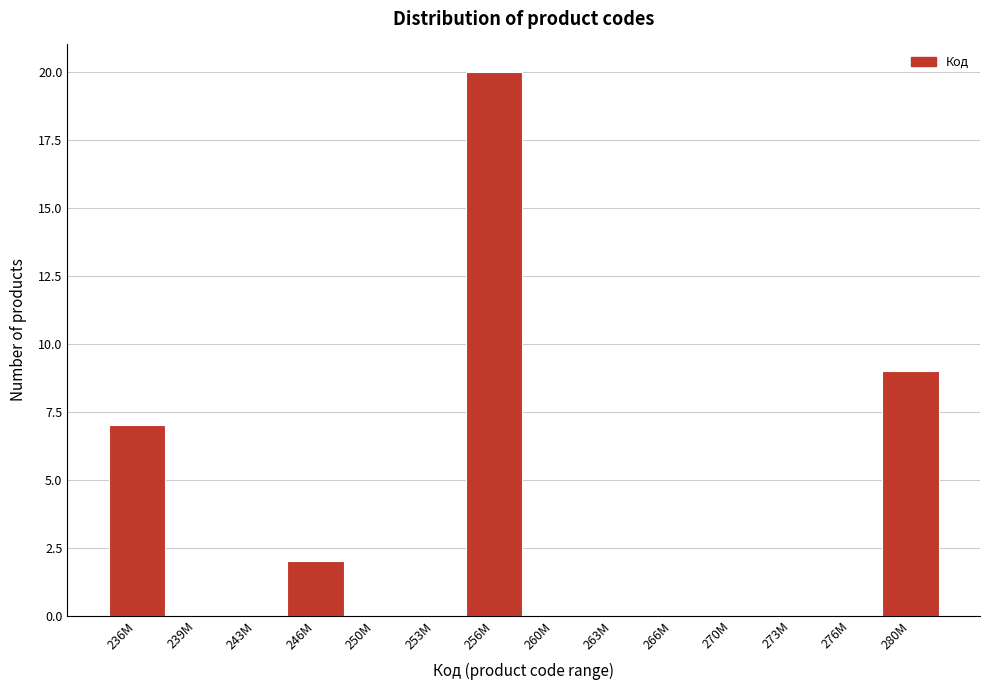

Reading left to right, transcribe all the data shown in this chart.

236M=7	239M=0	243M=0	246M=2	250M=0	253M=0	256M=20	260M=0	263M=0	266M=0	270M=0	273M=0	276M=0	280M=9